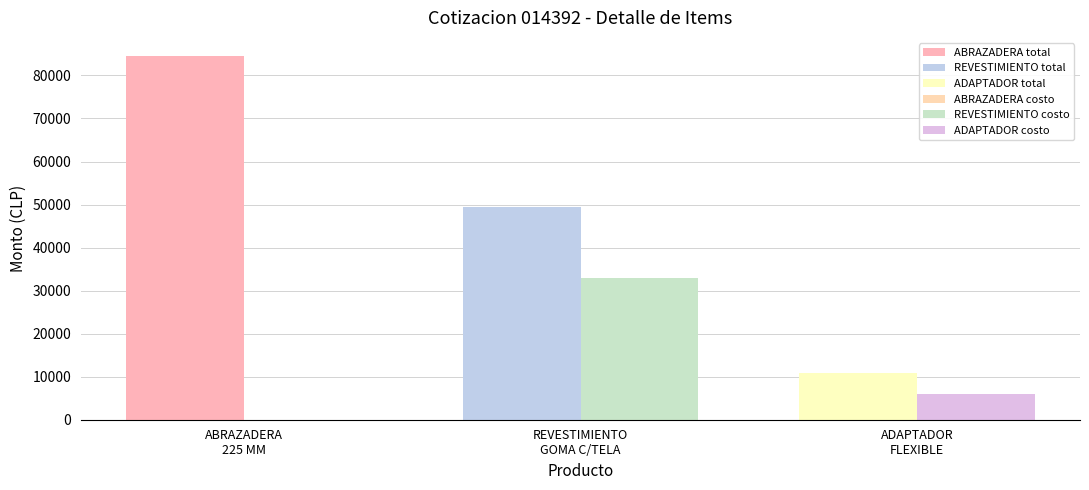

What is the total value across all series at ADAPTADOR
FLEXIBLE?

16870